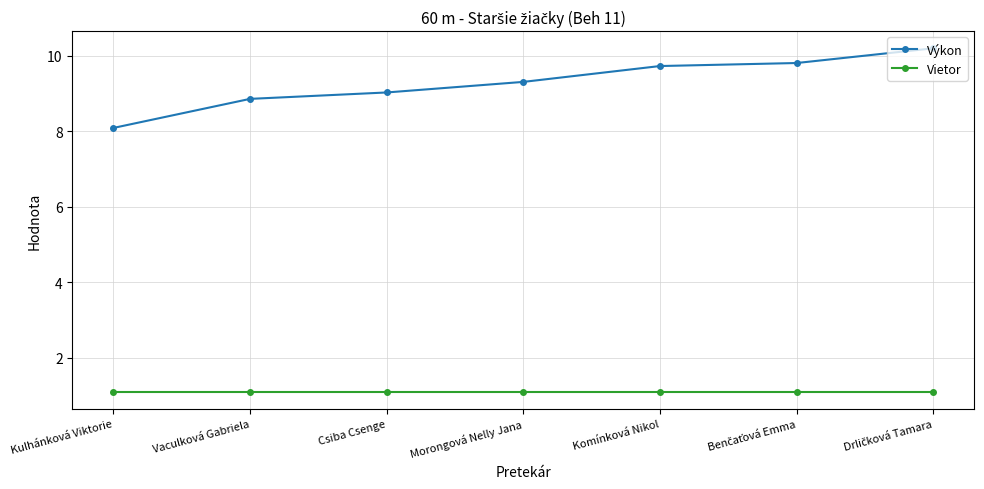

What is the minimum value shown in the chart?

1.1